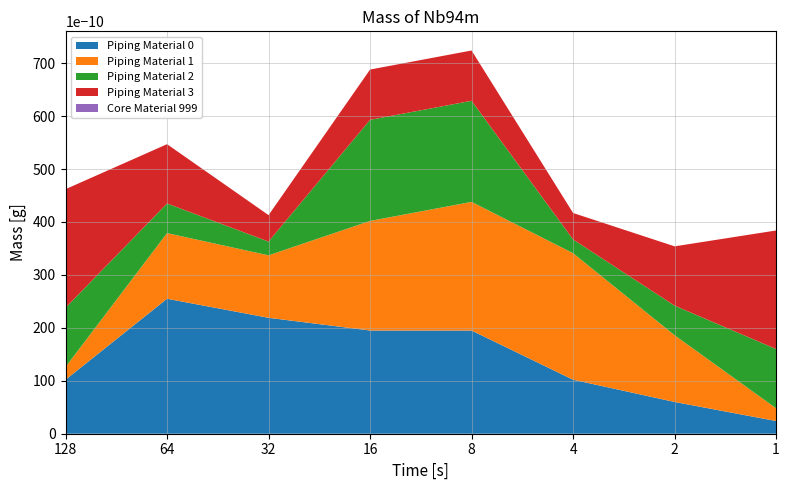

Reading right to left, extract all data points from this chart.

Piping Material 0: 24	60	102	195	195	219	255	102
Piping Material 1: 24	126	239	243	207	118	124	24
Piping Material 2: 112	56	26	191	191	26	56	112
Piping Material 3: 224	112	50	95	95	50	112	224
Core Material 999: 0	0	0	0	0	0	0	0